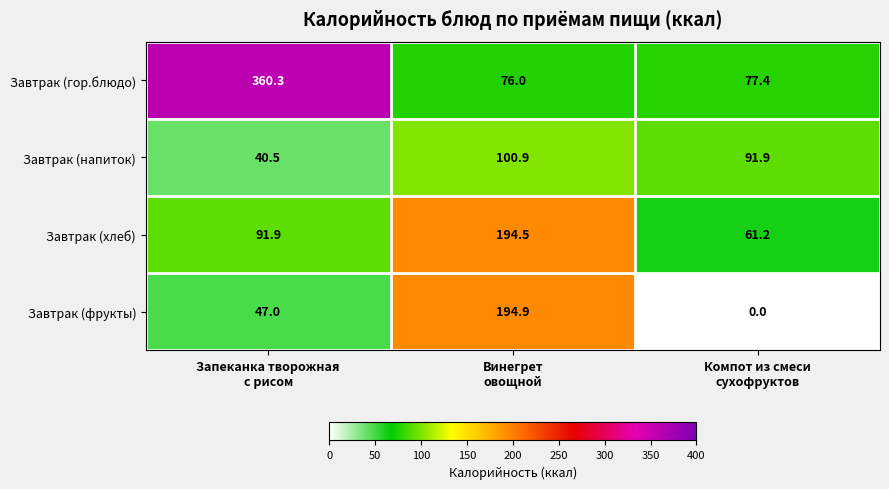

Which series has the widest spread of values?

Завтрак (гор.блюдо)